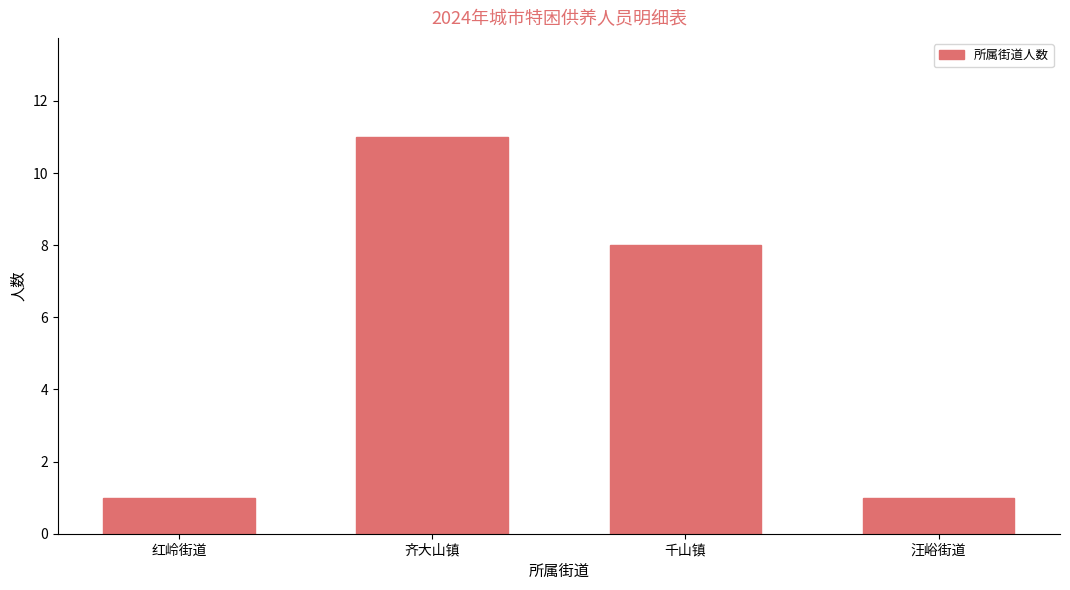

The chart shows a value of 2 at 千山镇. True or false?

False